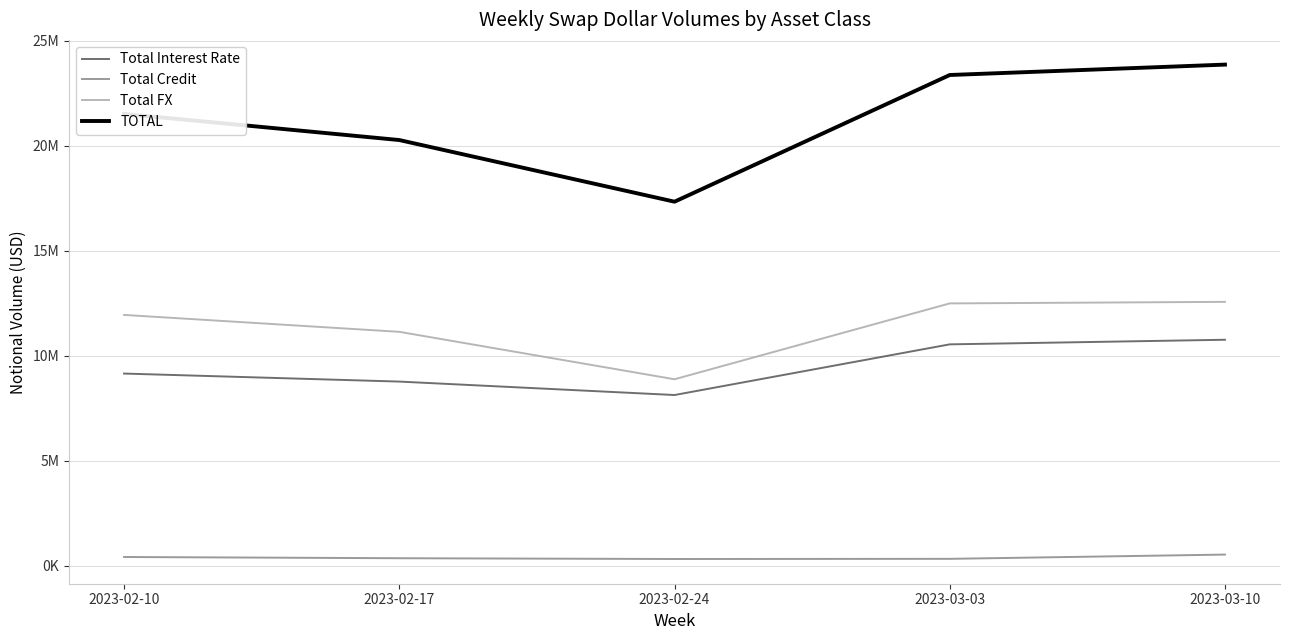

What are all the series names shown in the legend?

Total Interest Rate, Total Credit, Total FX, TOTAL